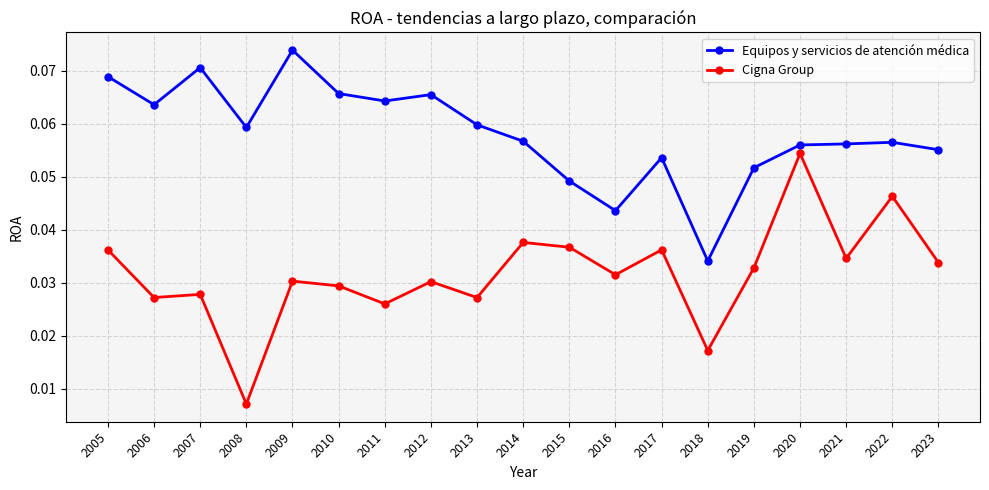

Which series has the largest total across all categories?

Equipos y servicios de atención médica